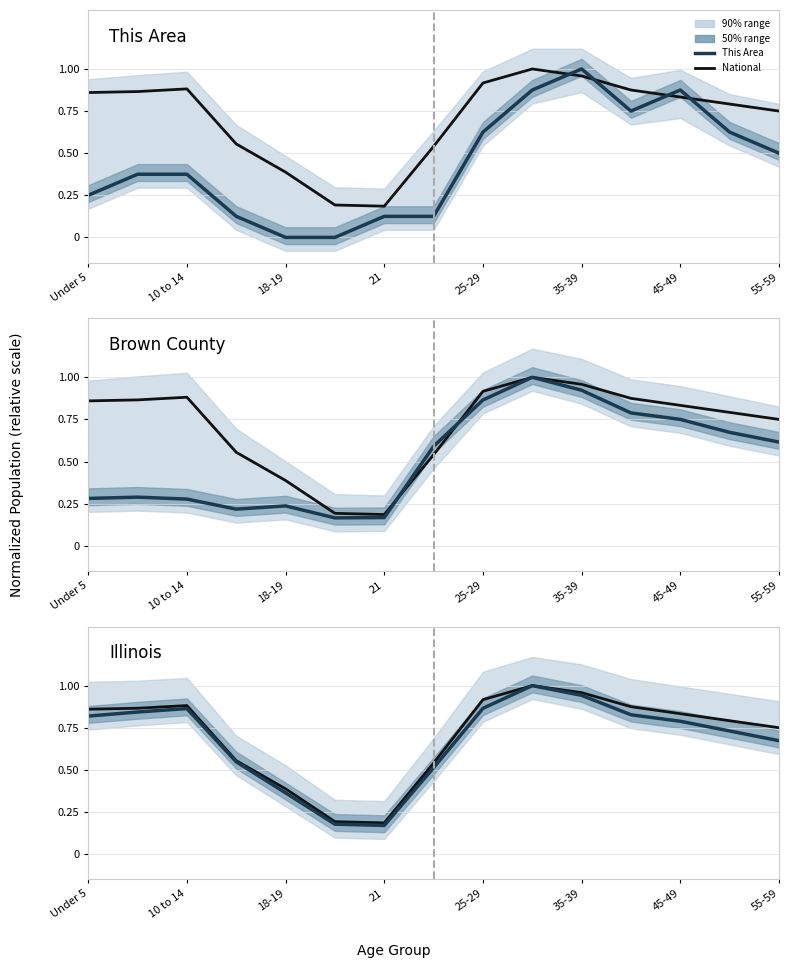

What is the average value of the Illinois series?

0.7